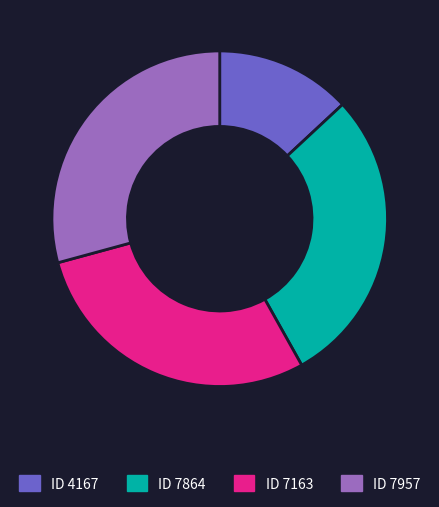

Is there a majority slice in this chart?

No